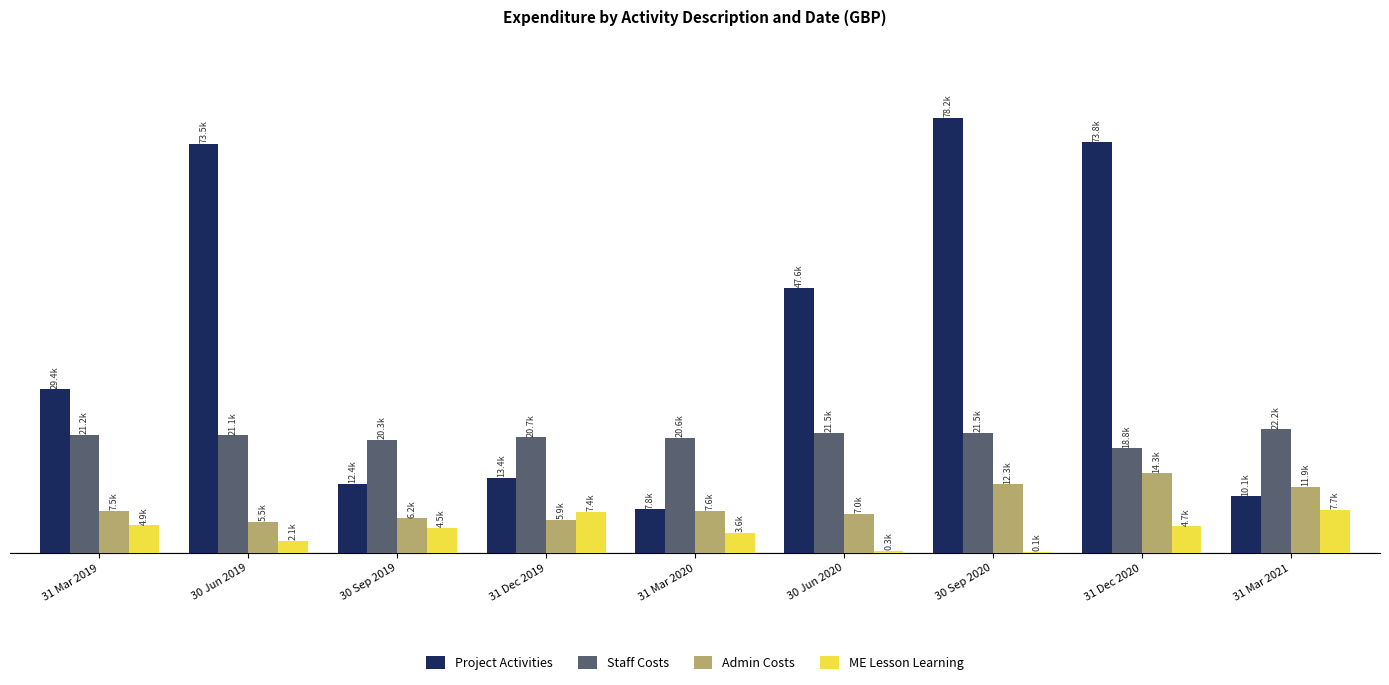

The Project Activities series shows 20798.2 at 31 Dec 2019. True or false?

False